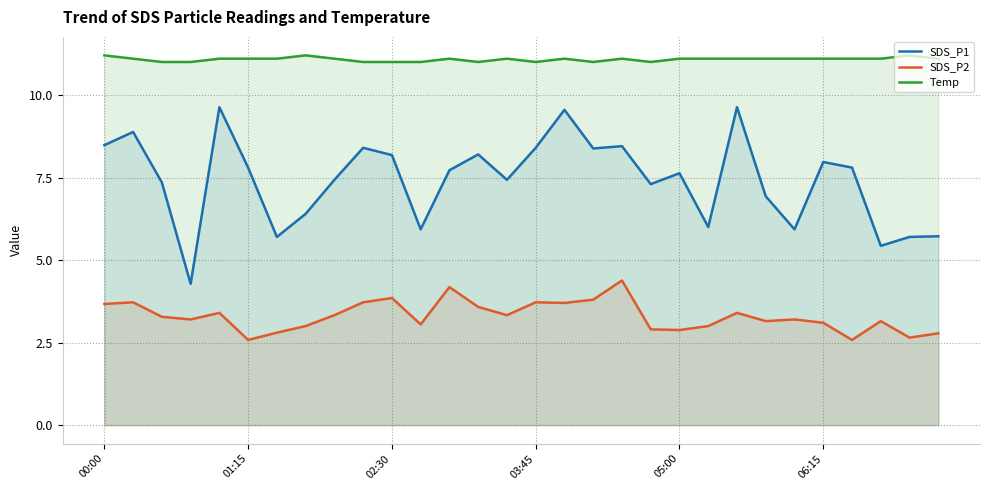

What is the total value across all series at 17?

23.2